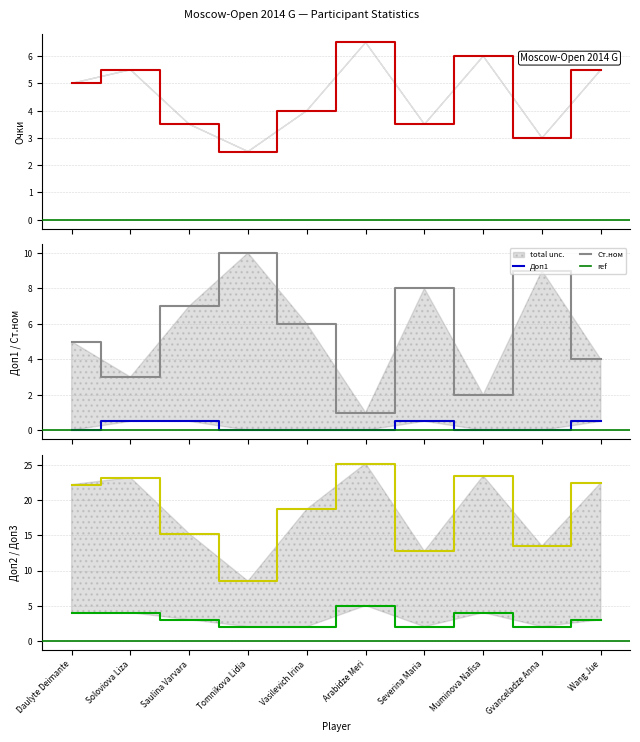

At which label is Доп2 closest to 16?

Saulina Varvara